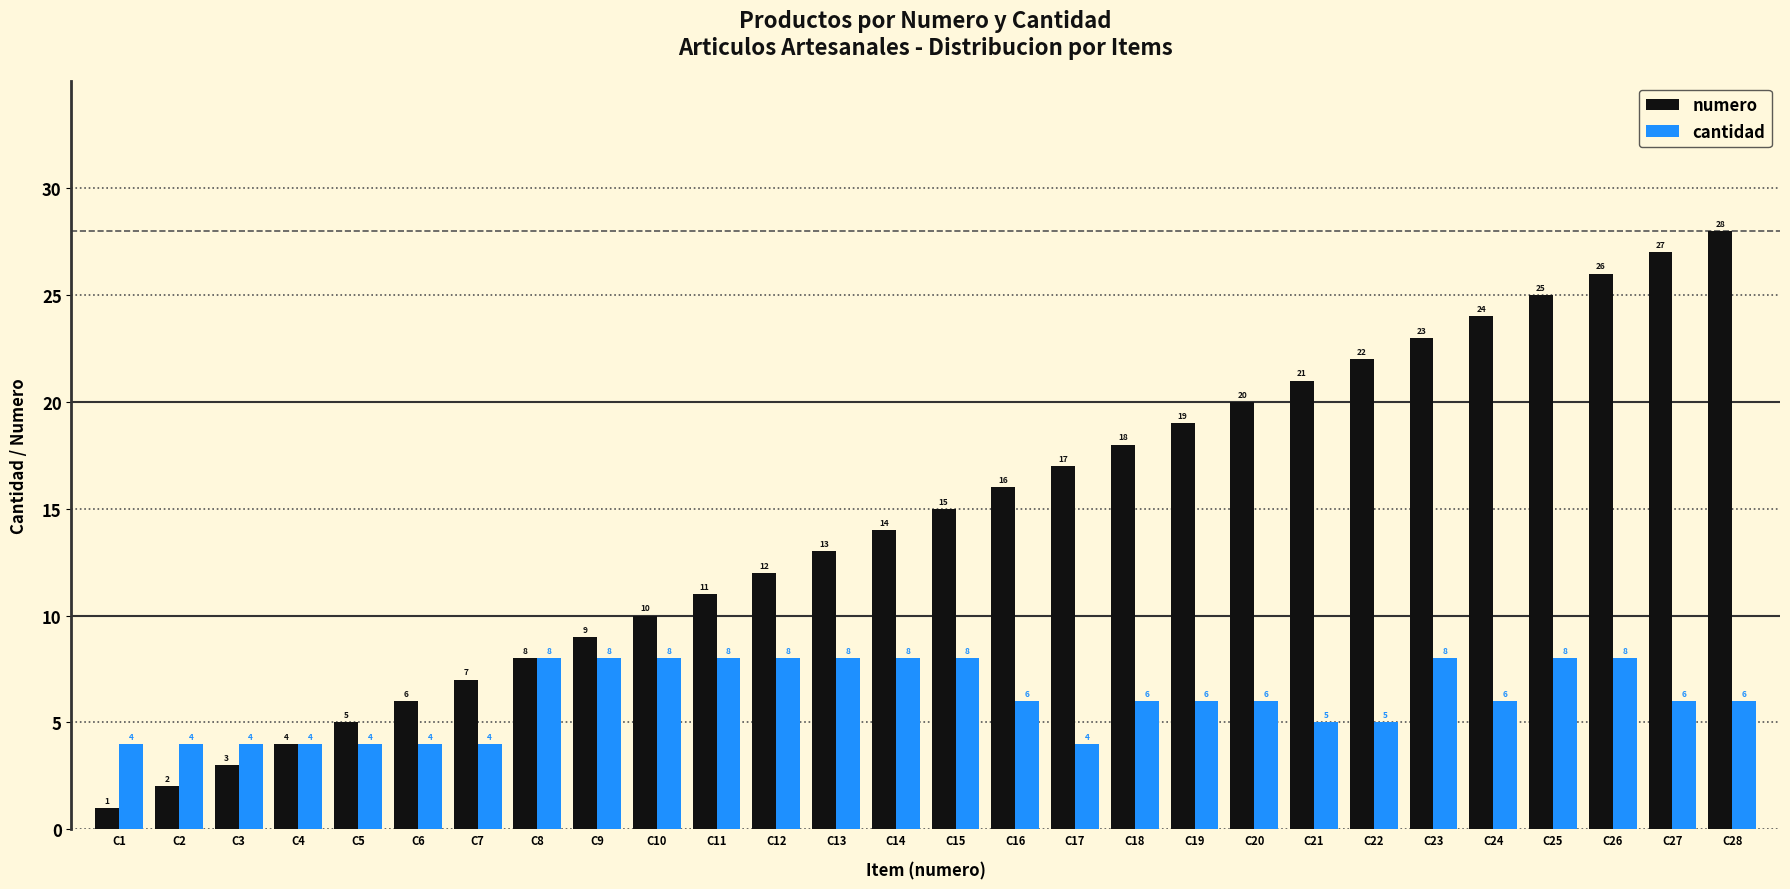

What is the difference between the maximum and minimum values in the numero series?

27